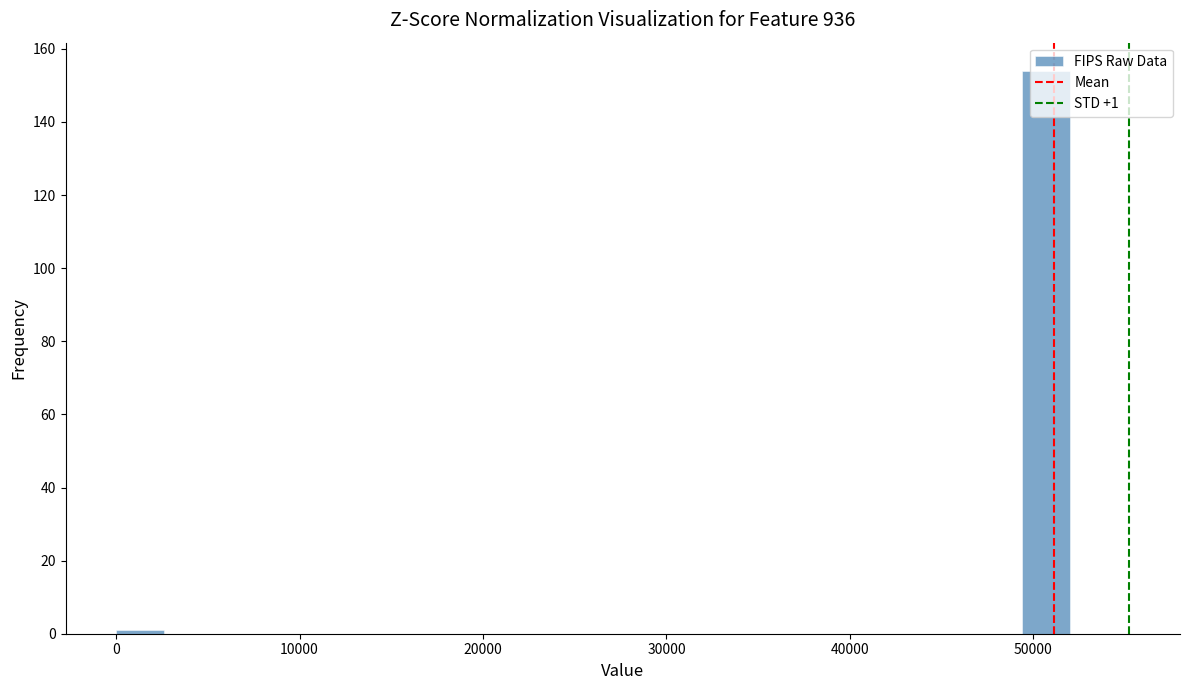

Around what value on the x-axis is the tallest bar? Give the approximate position of its centre, as read against the axis.

51000